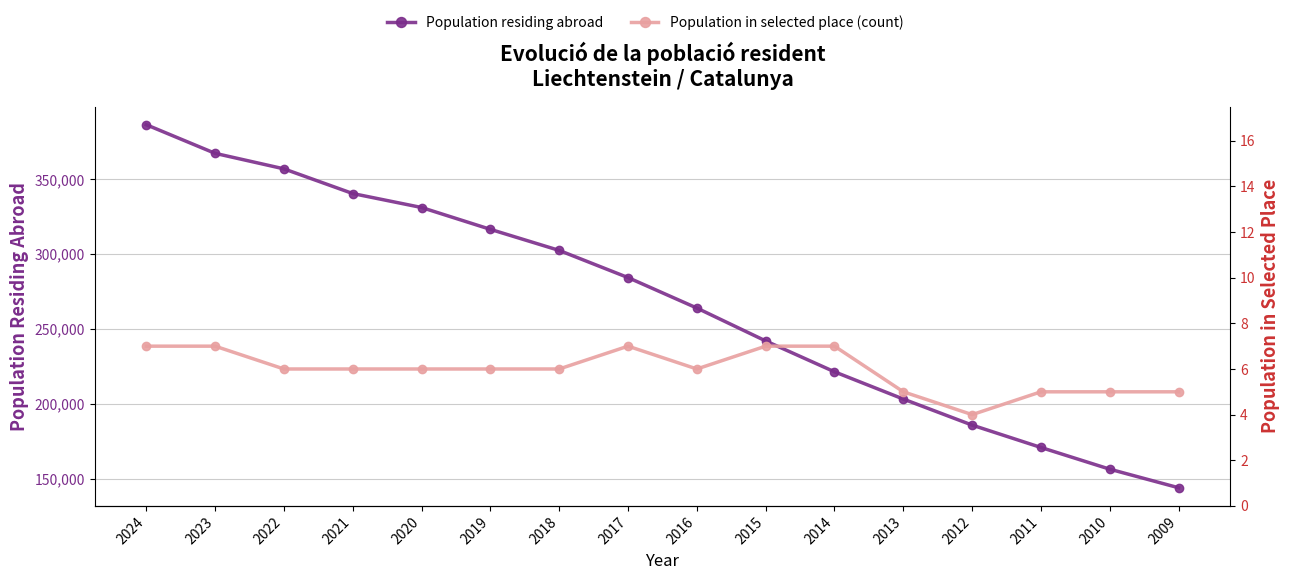

The value of Population in selected place (count) at 2013 is 5. True or false?

True